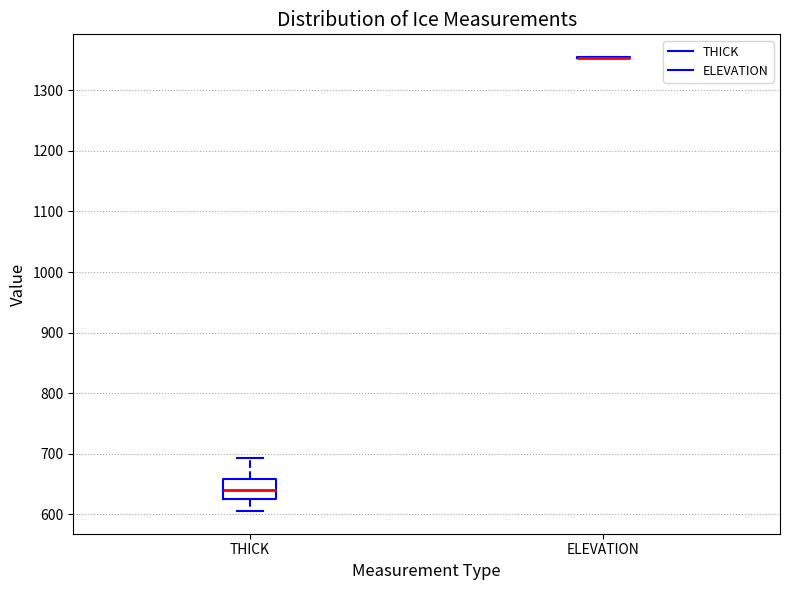

Reading left to right, read every box against the y-axis: the position of its median line, the range the box covers, and the ends of its whiskers. The values are not printed on the chart, so give them approximately, as read against the axis.

THICK: median 640, box 630 to 660, whiskers 610 to 690
ELEVATION: box collapsed to a line at 1350, whiskers 1350 to 1350